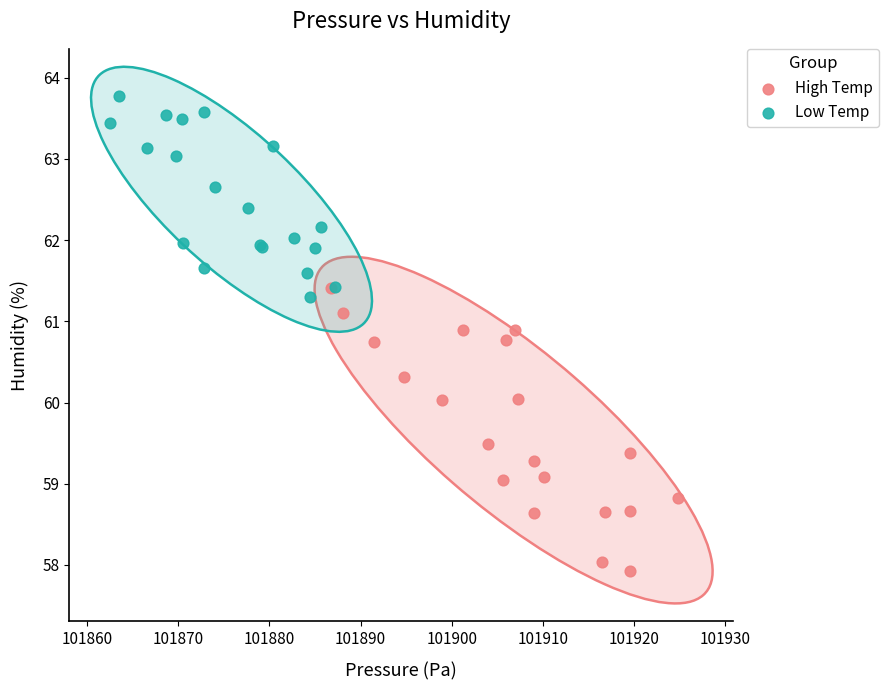

Which series contains the highest Y value?

Low Temp